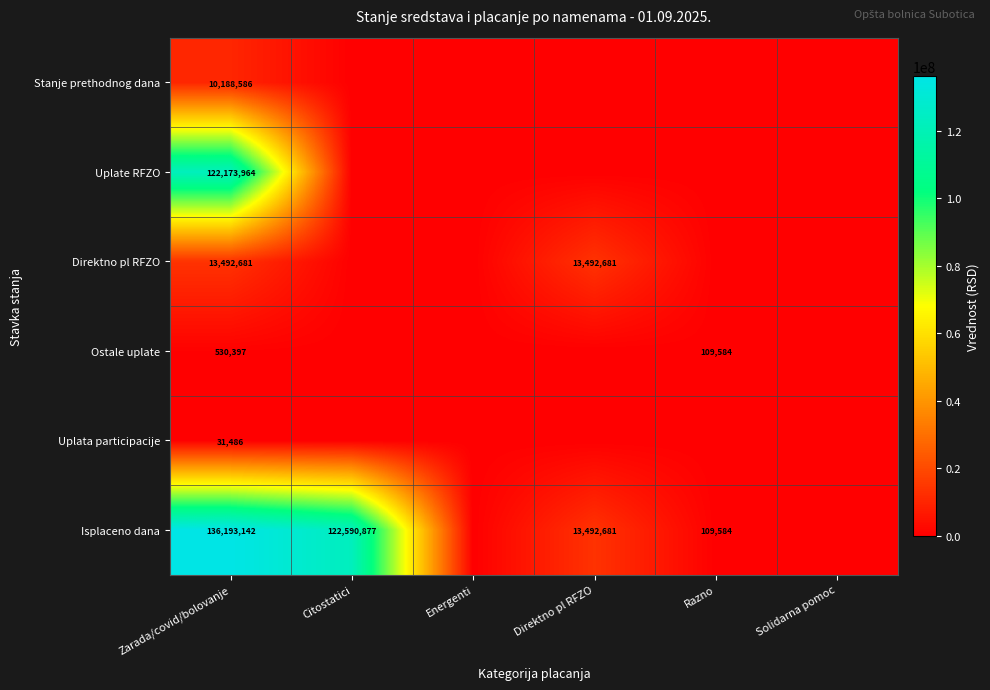

Count the number of categories in the chart.

6